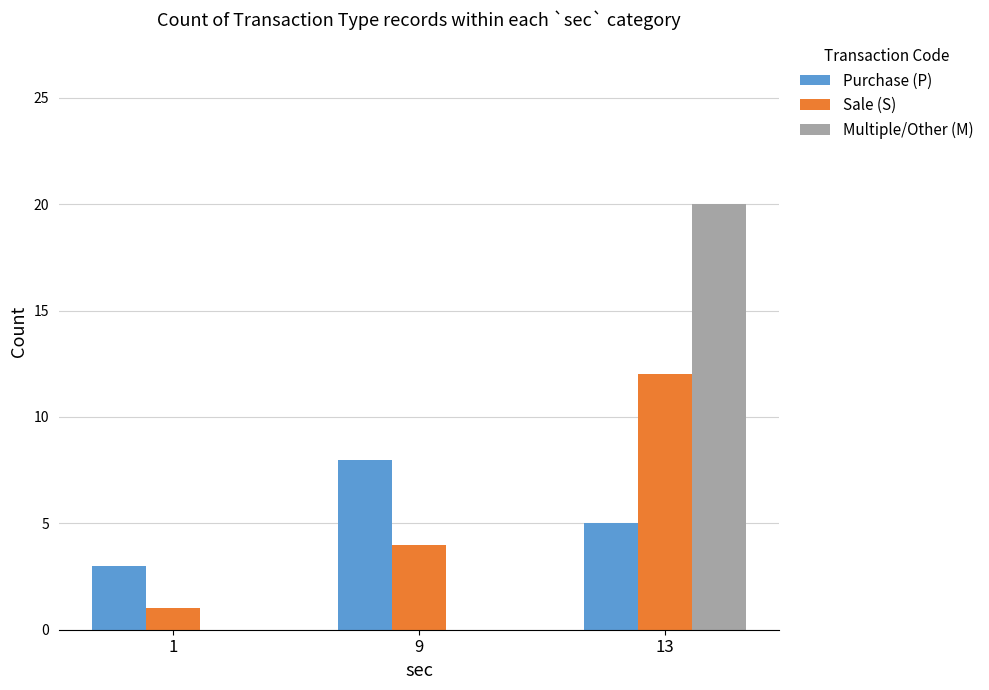

Reading left to right, transcribe all the data shown in this chart.

Purchase (P): 1=3	9=8	13=5
Sale (S): 1=1	9=4	13=12
Multiple/Other (M): 1=0	9=0	13=20